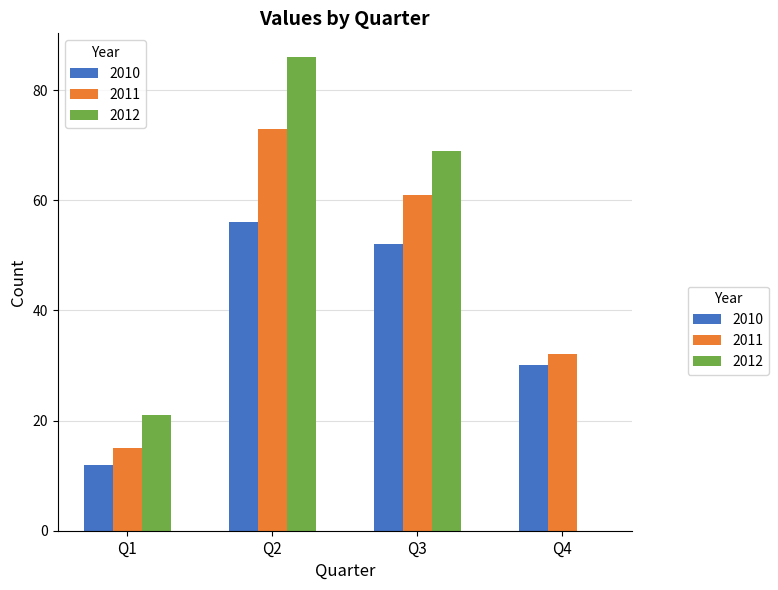

What is the sum of all 2010 values?

150